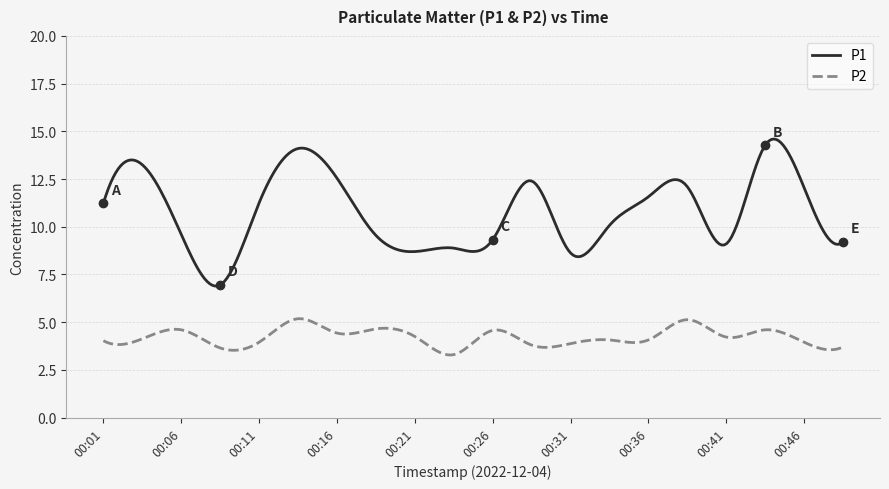

What is the highest value of the P2 series?

5.2